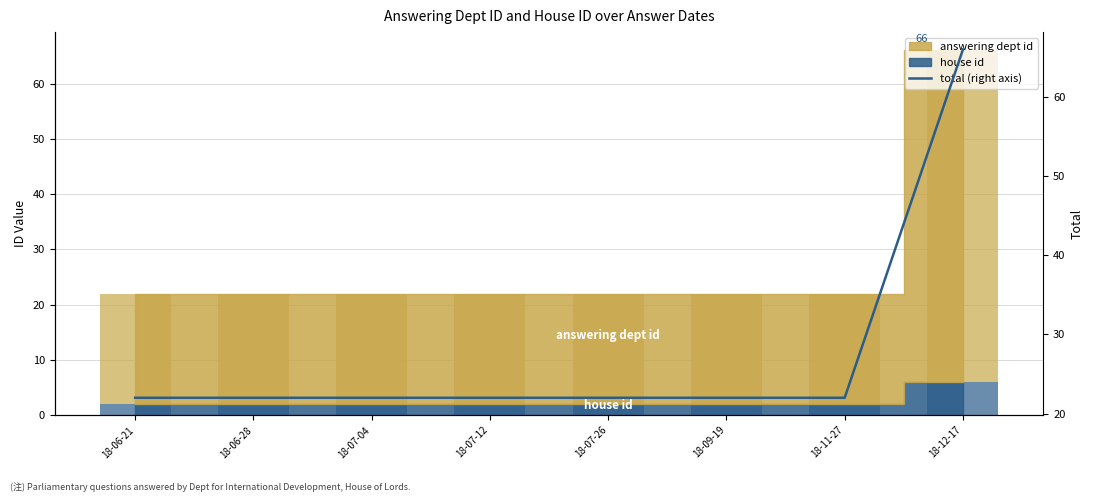

Are the bars grouped side by side (vs. stacked)?

No